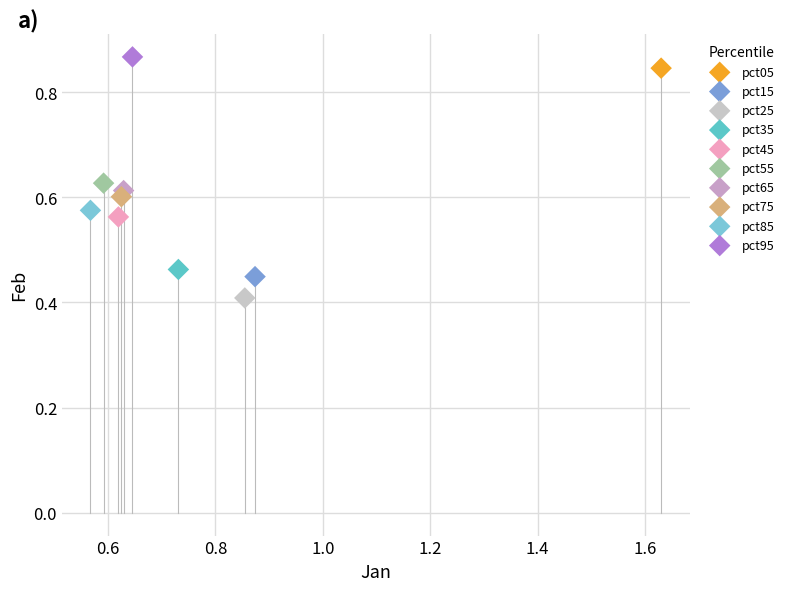

Which series reaches the minimum Y coordinate?

pct25